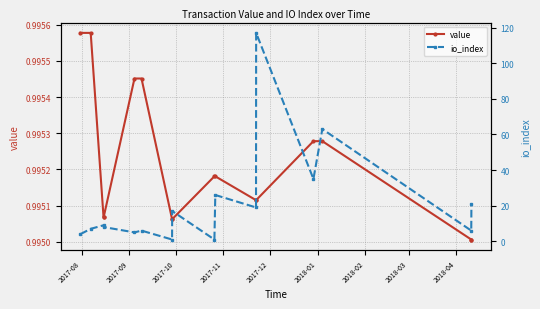

What is the minimum value shown in the chart?

1.0